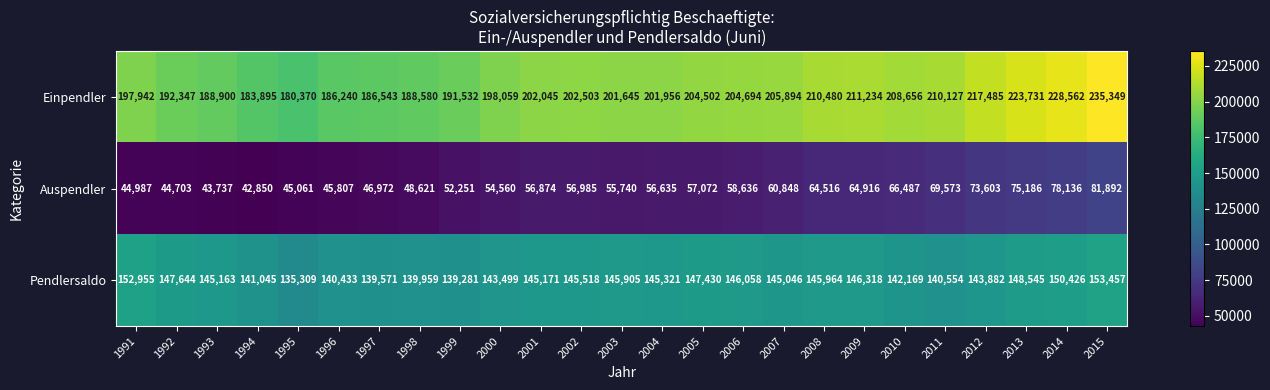

Which series has the largest range (max minus min)?

Einpendler